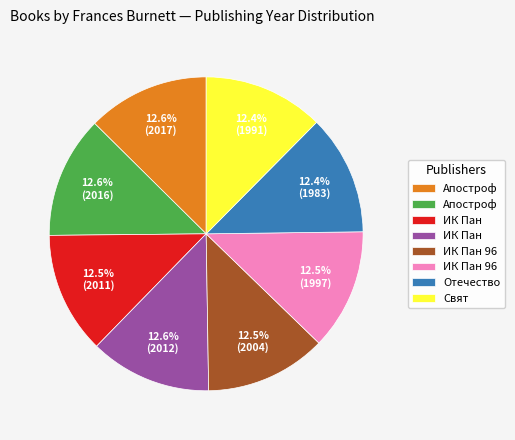

Is there a majority slice in this chart?

No